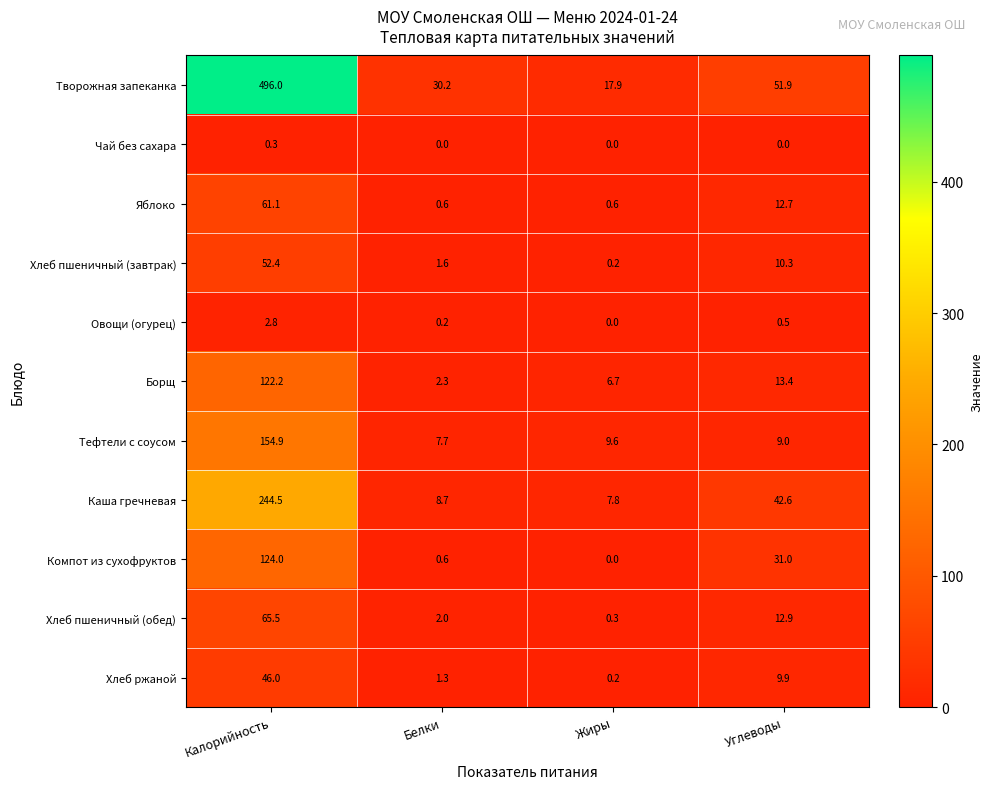

Between Калорийность and Белки, which series saw the biggest shift?

Творожная запеканка